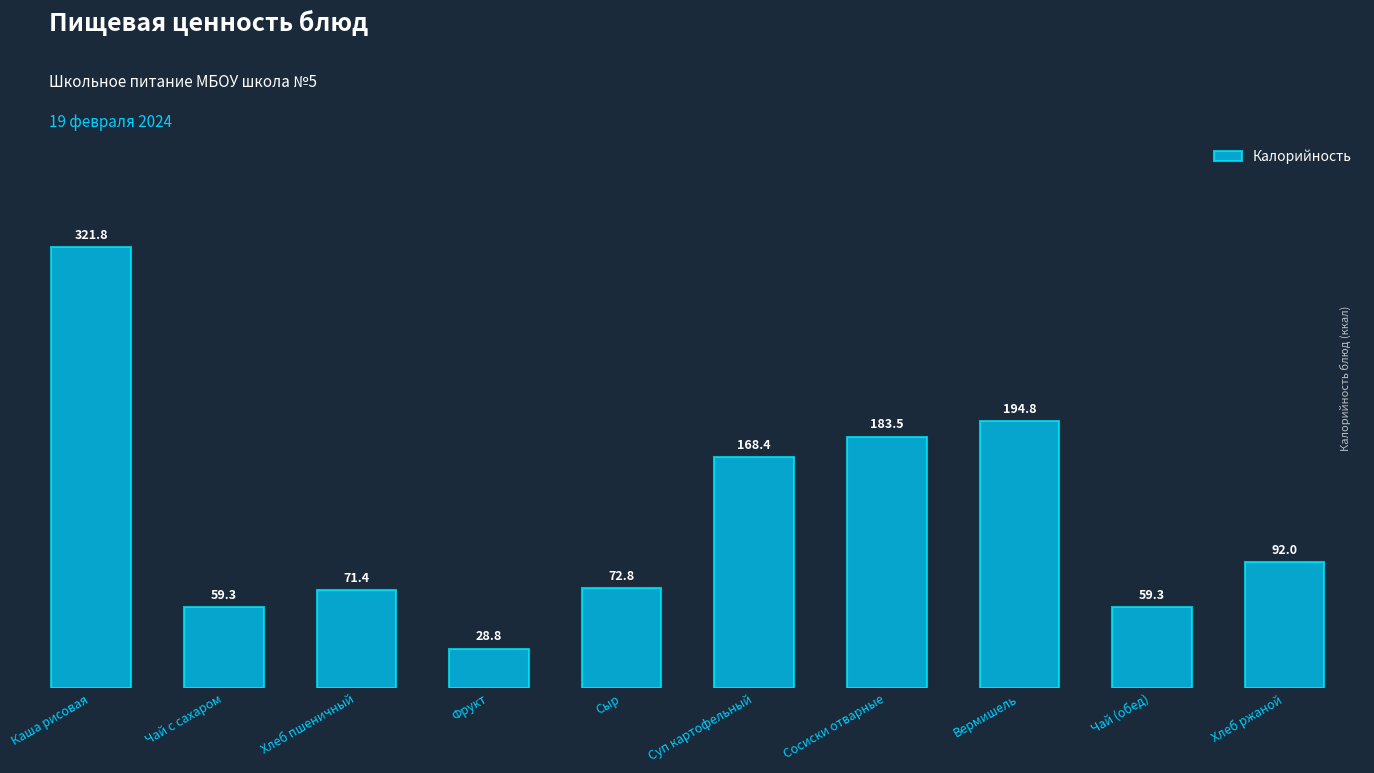

What is the label of the 4th bar from the left?

Фрукт